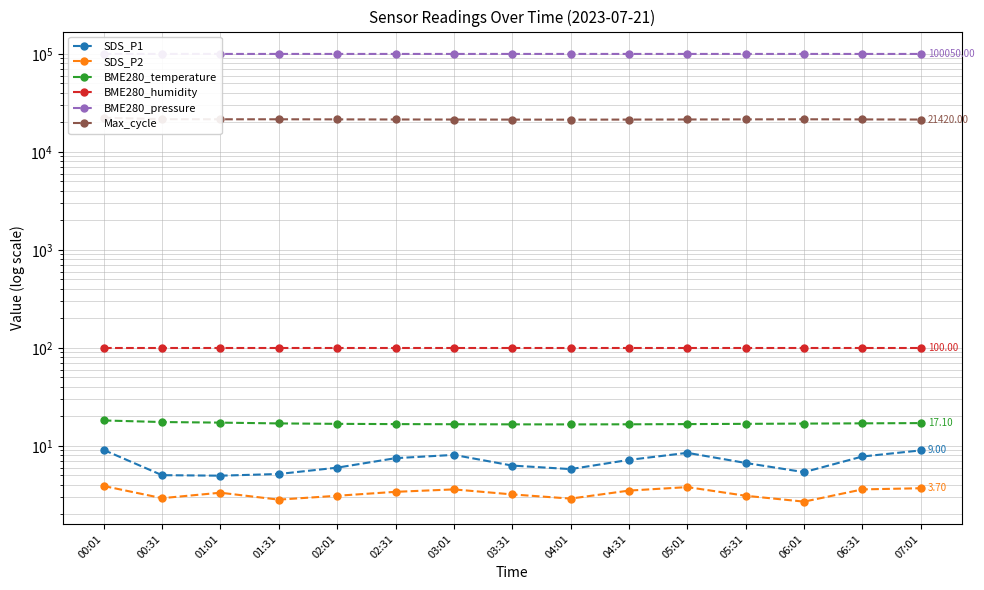

At which category does SDS_P2 reach its first local peak?

01:01